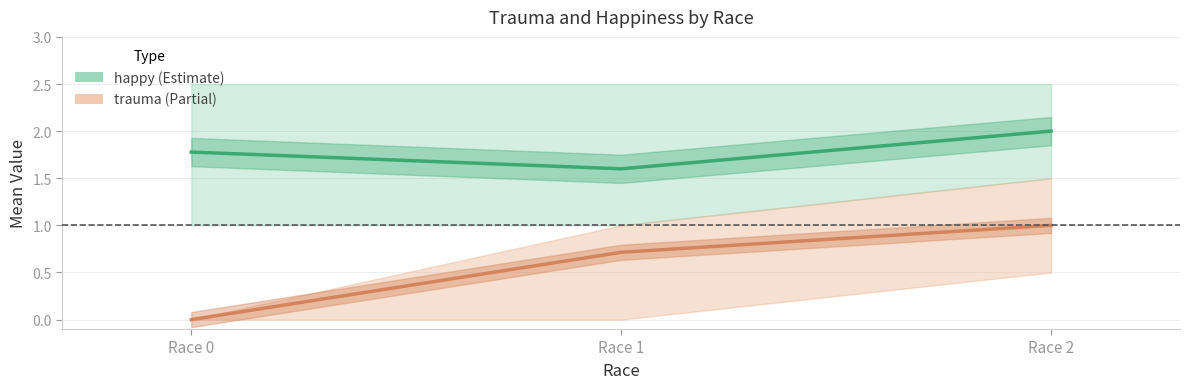

Rank the series by their average value, from lowest to highest.

trauma, happy